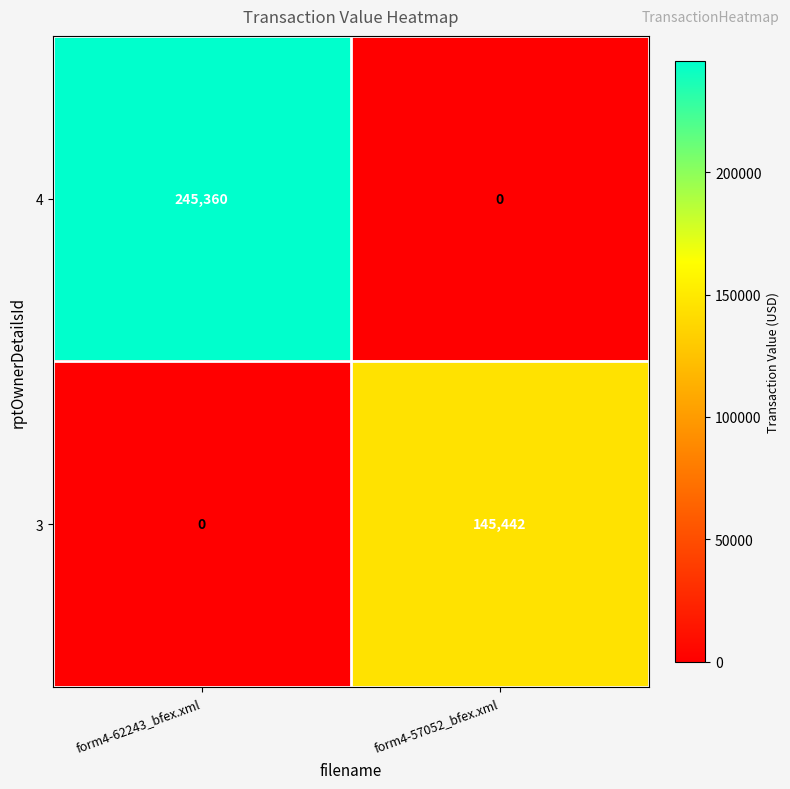

At which category is the sum across all series the highest?

form4-62243_bfex.xml